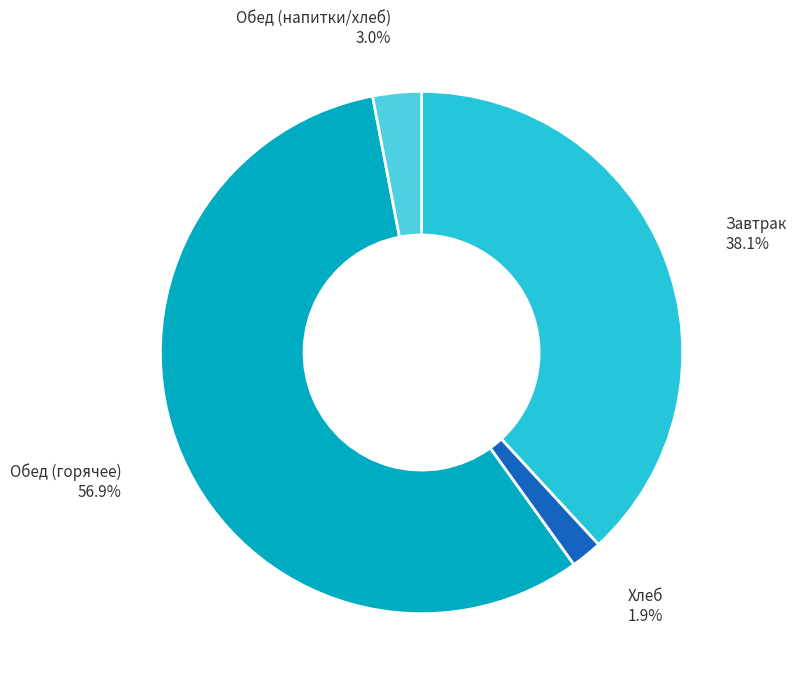

Is there any slice that represents more than half of the pie?

Yes